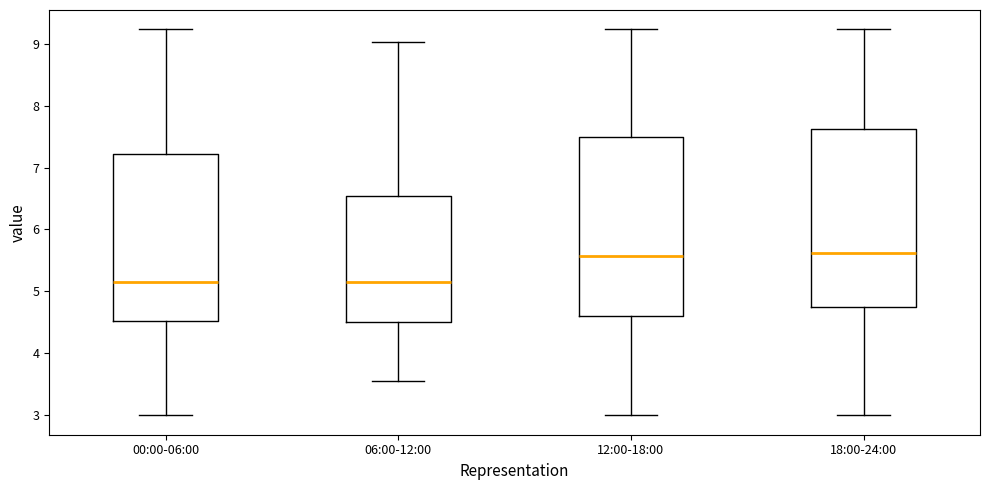

Where does the median line of the box for 06:00-12:00 sit on the y-axis? The values are not printed on the chart, so give them approximately, as read against the axis.

5.2